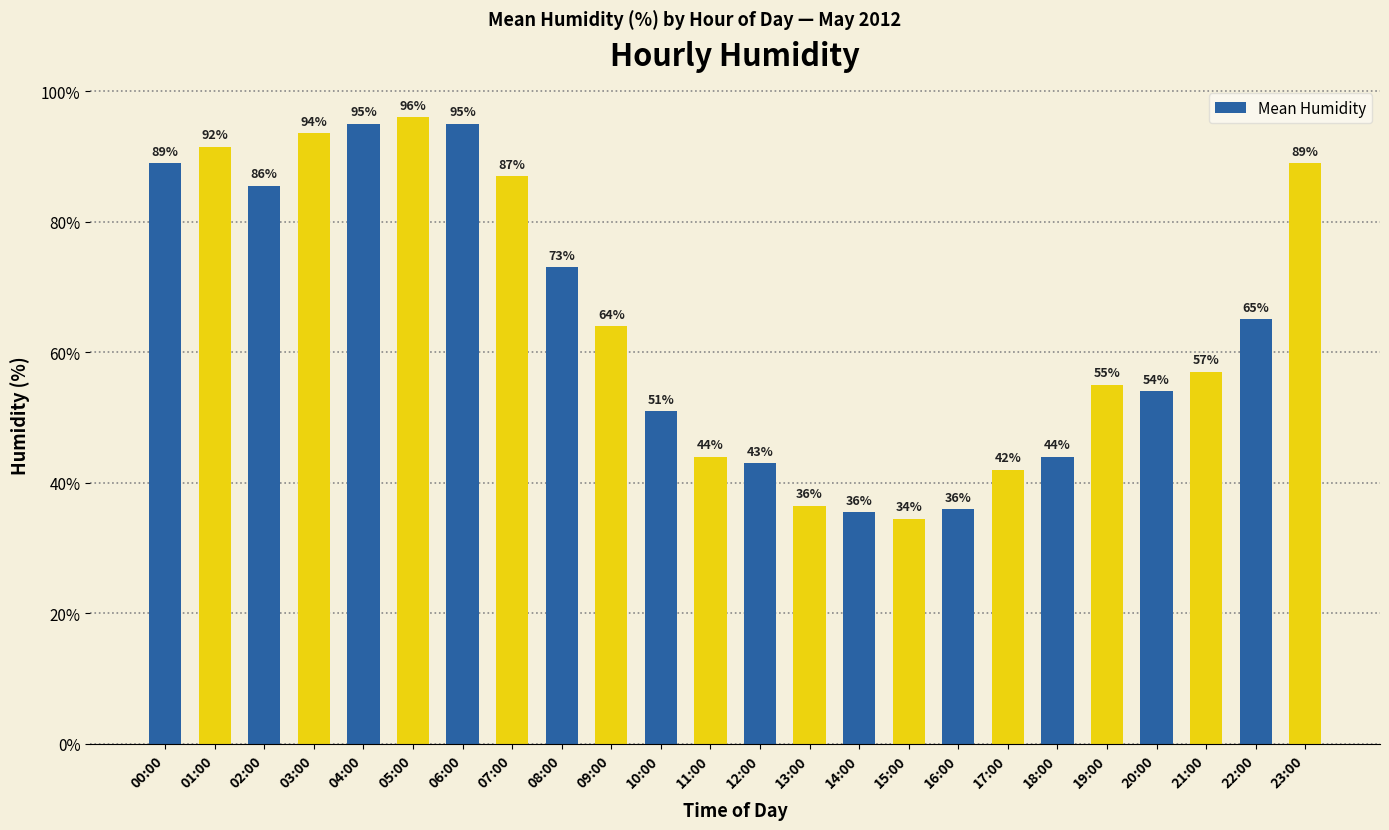

What is the greatest value displayed?

96.0